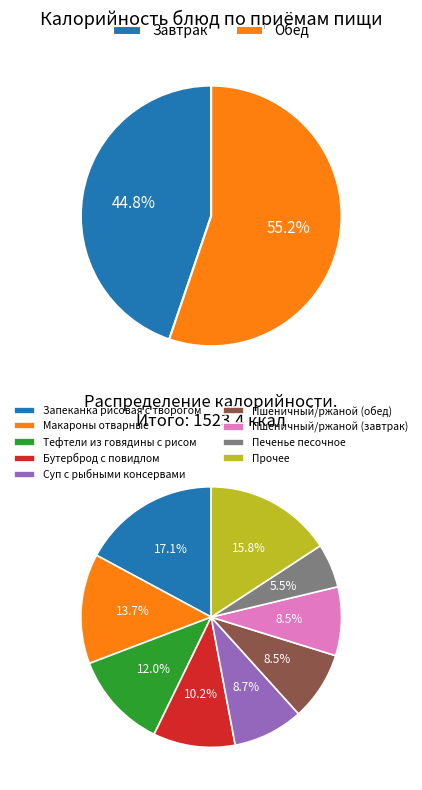

What portion of the pie excludes Запеканка рисовая с творогом?

82.9%